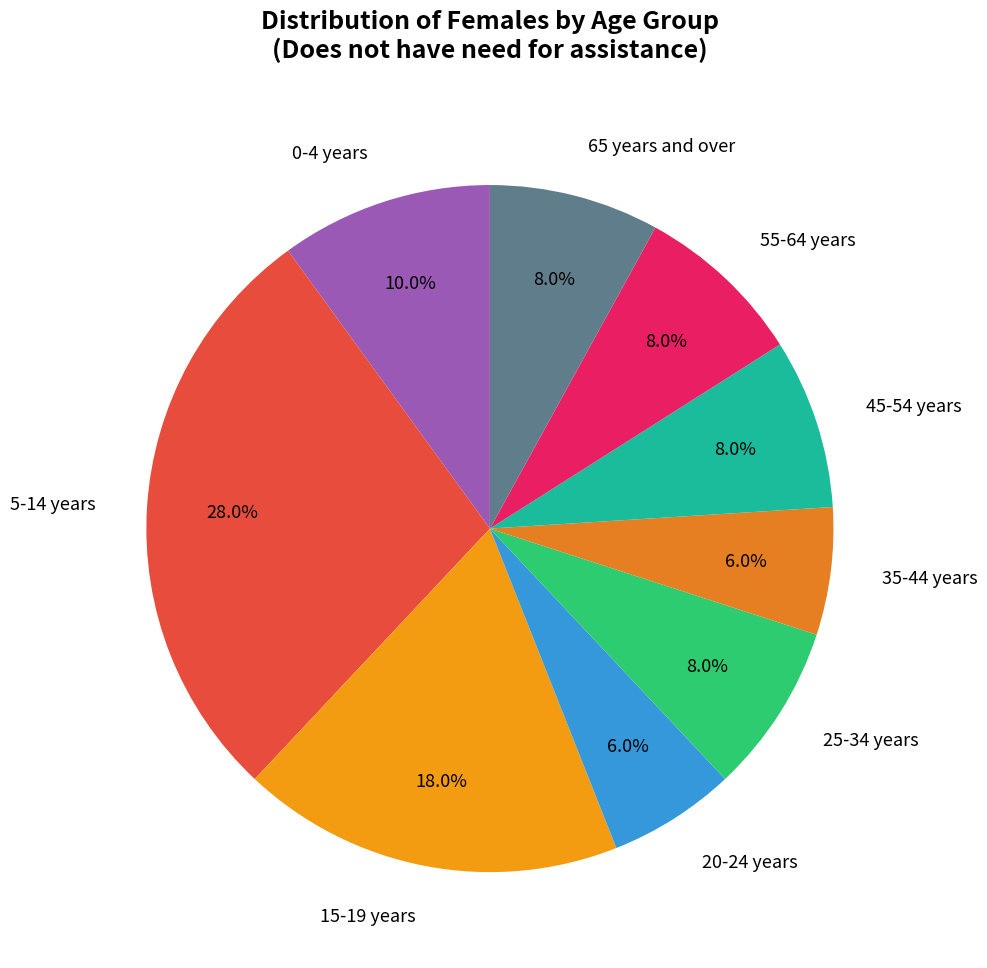

Is it true that 35-44 years is 1% of the pie?

False